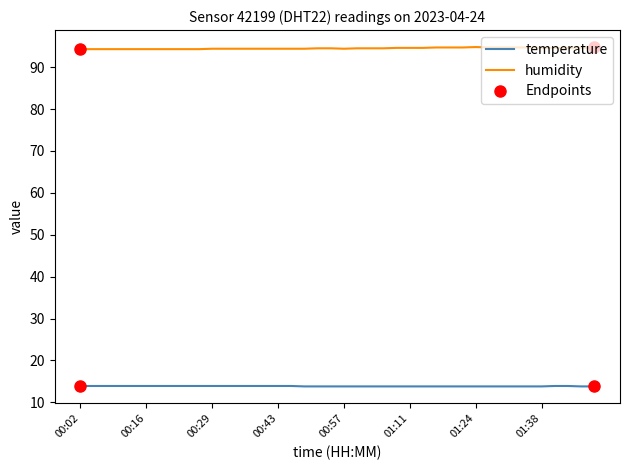

Which series has the largest total across all categories?

humidity